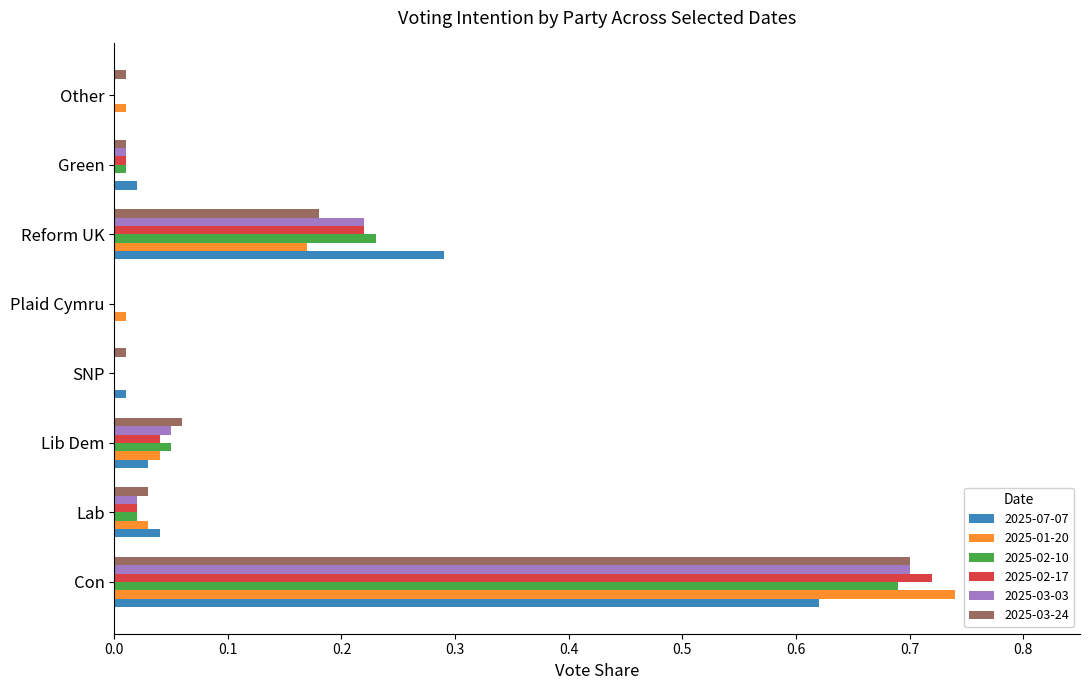

The value of 2025-03-03 at Other is 0.0. True or false?

True